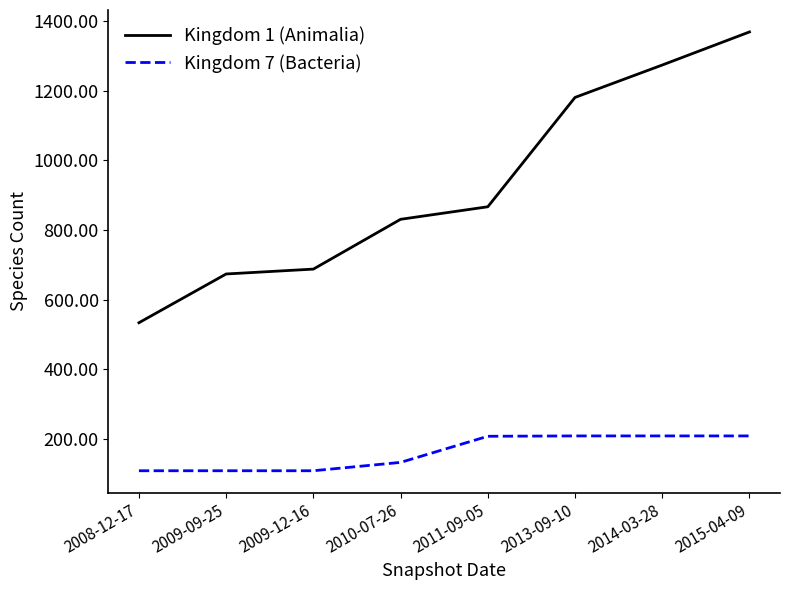

Which series has the widest spread of values?

Kingdom 1 (Animalia)